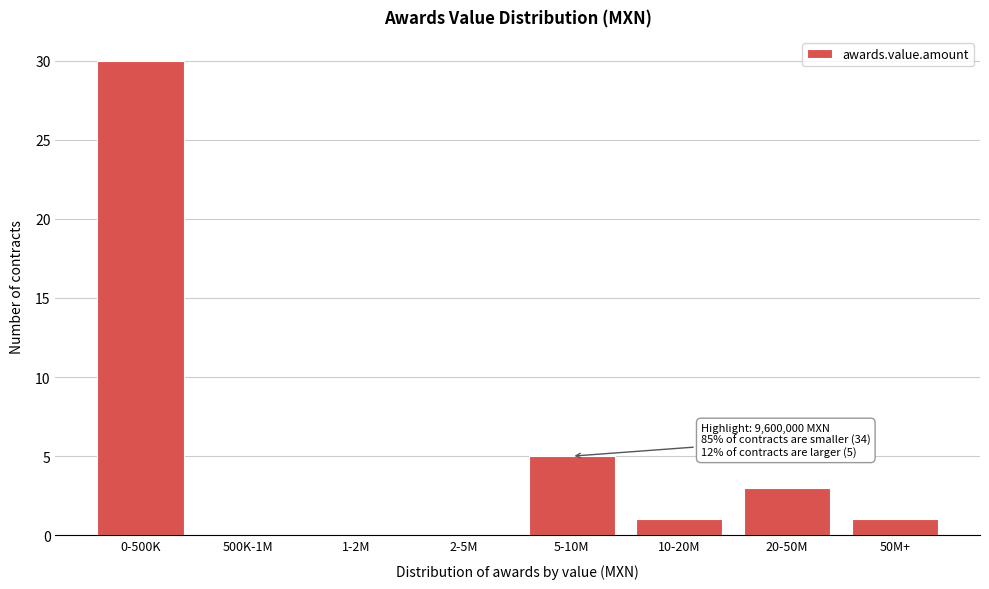

Reading right to left, extract all data points from this chart.

50M+=1	20-50M=3	10-20M=1	5-10M=5	2-5M=0	1-2M=0	500K-1M=0	0-500K=30